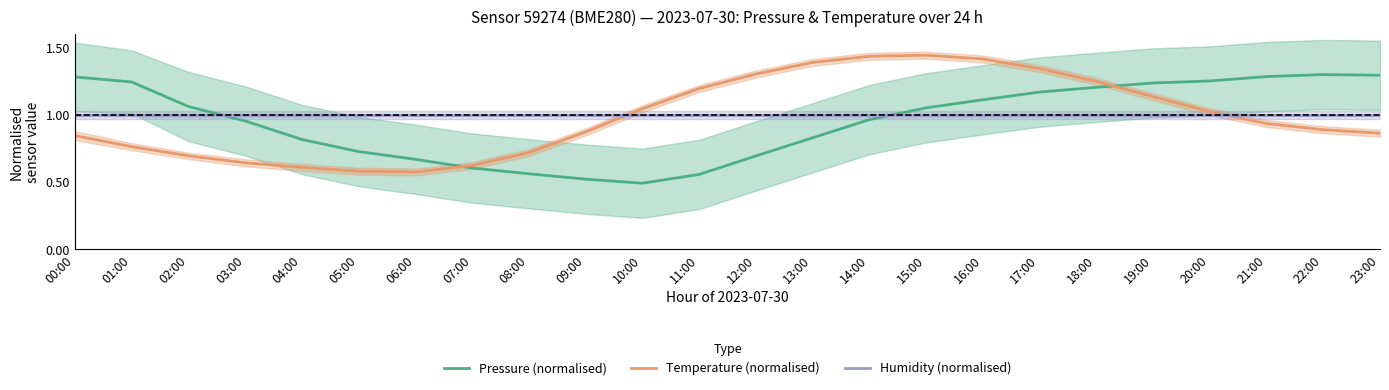

At which label is Temperature (normalised) closest to 1?

20:00